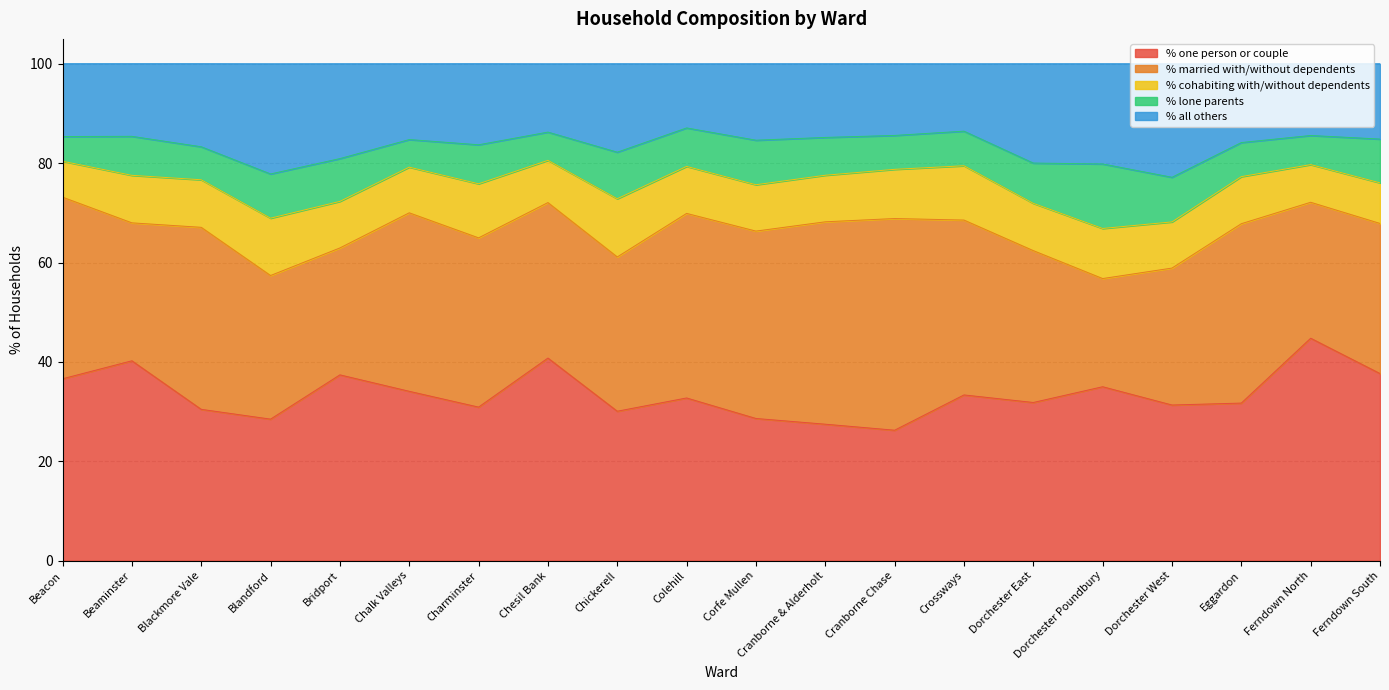

What is the total value across all series at Beacon?

100.0